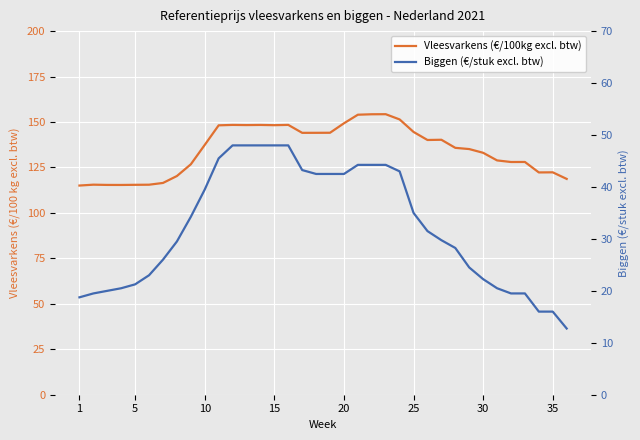

What is the maximum value for Vleesvarkens (€/100kg excl. btw)?

154.3